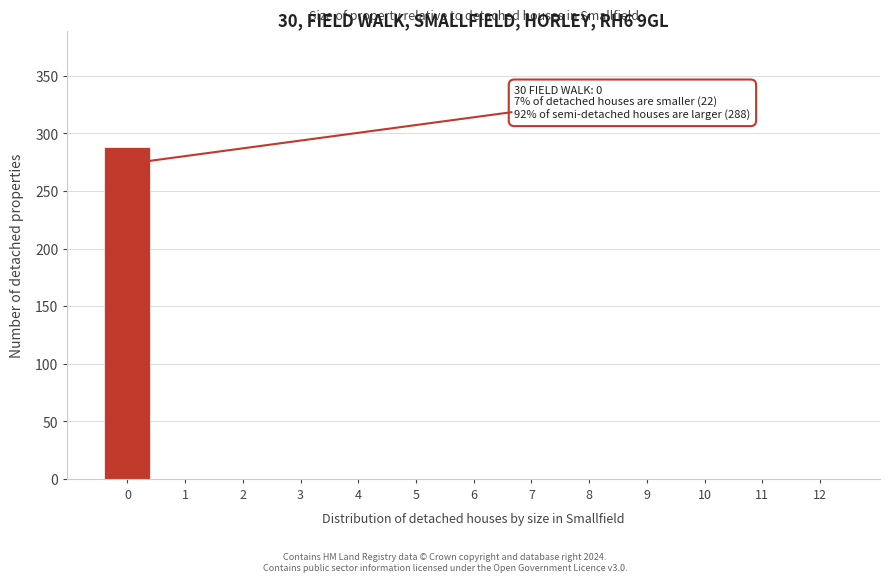

Reading right to left, transcribe all the data shown in this chart.

12=0	11=0	10=0	9=0	8=0	7=0	6=0	5=0	4=0	3=0	2=0	1=0	0=288